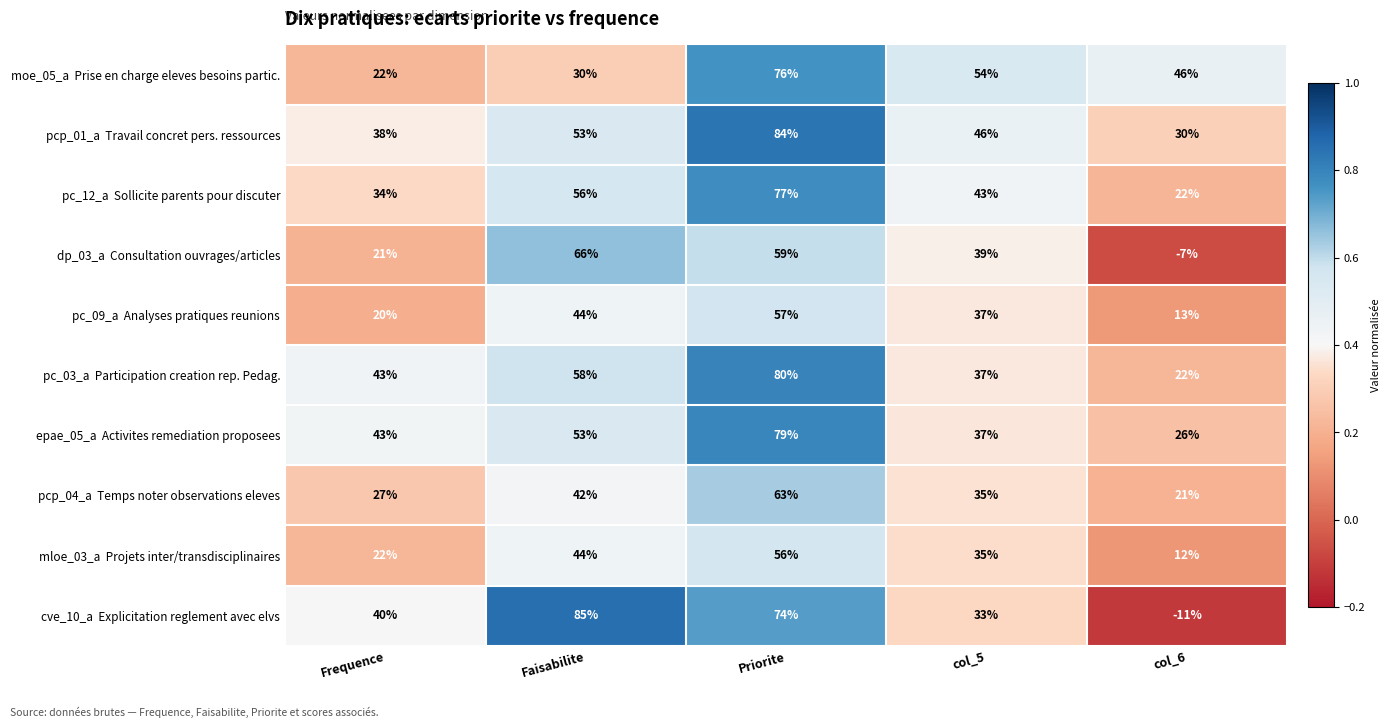

What is the smallest value displayed?

-11